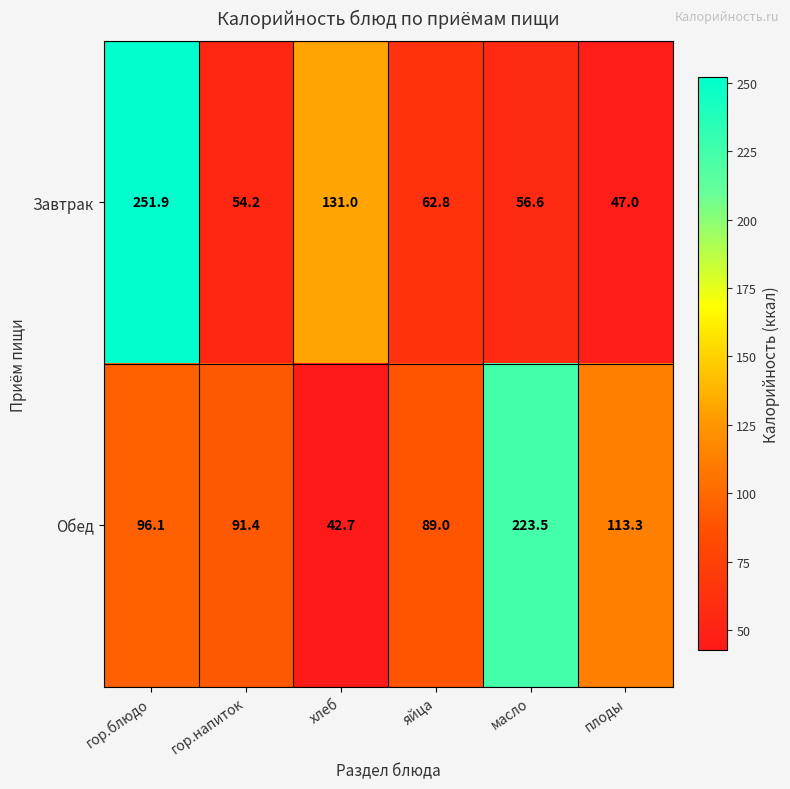

Is it true that Обед equals 63.7 at гор.напиток?

False